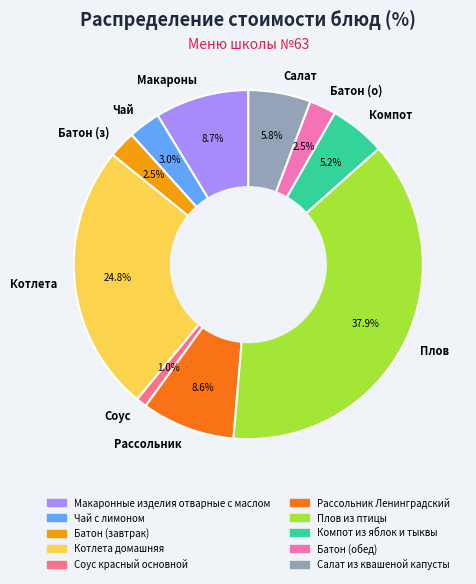

What is the ratio of the value at Плов to the value at Котлета?

1.5